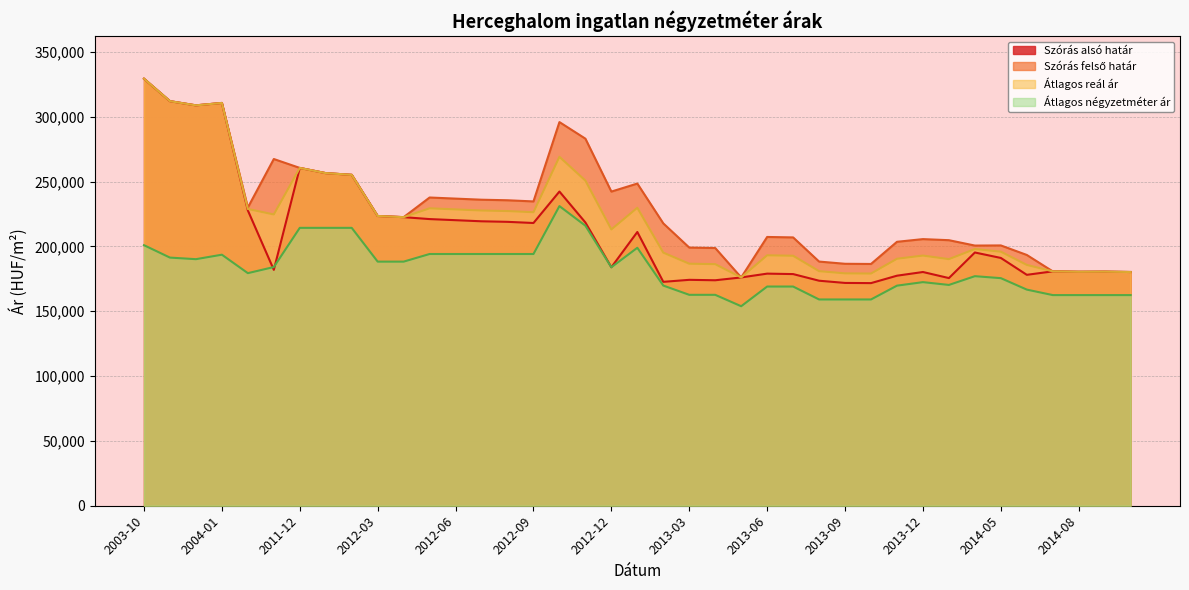

What is the label of the 2nd point from the right?

2014-09